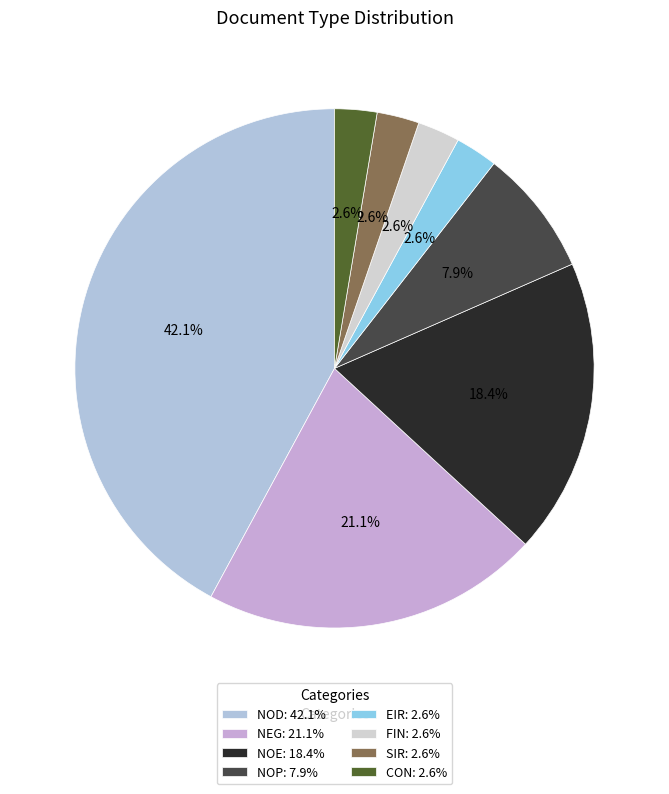

Does NOP account for over 50% of the chart?

No